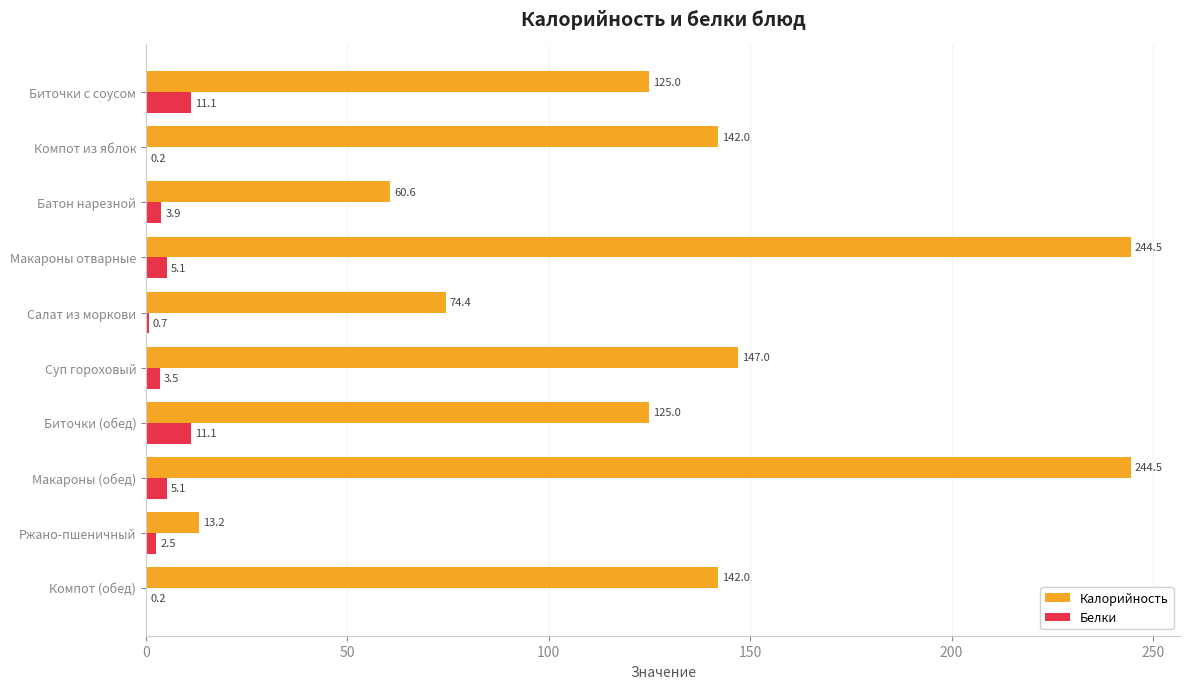

Is it true that Белки equals 0.7 at Салат из моркови?

True